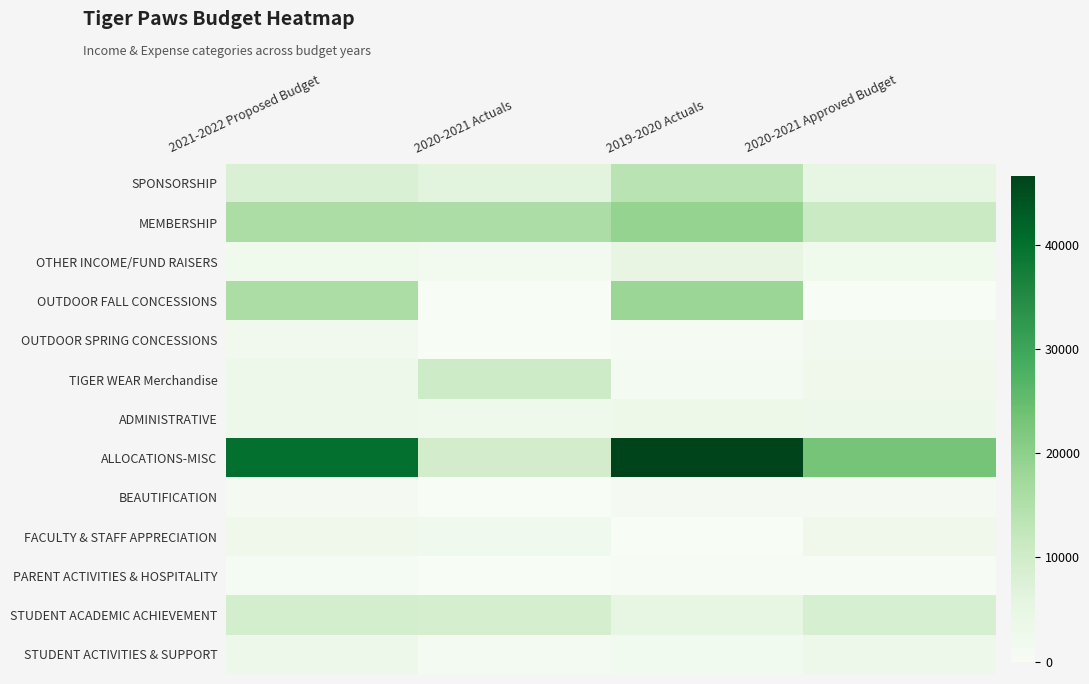

How many categories are shown in the chart?

4